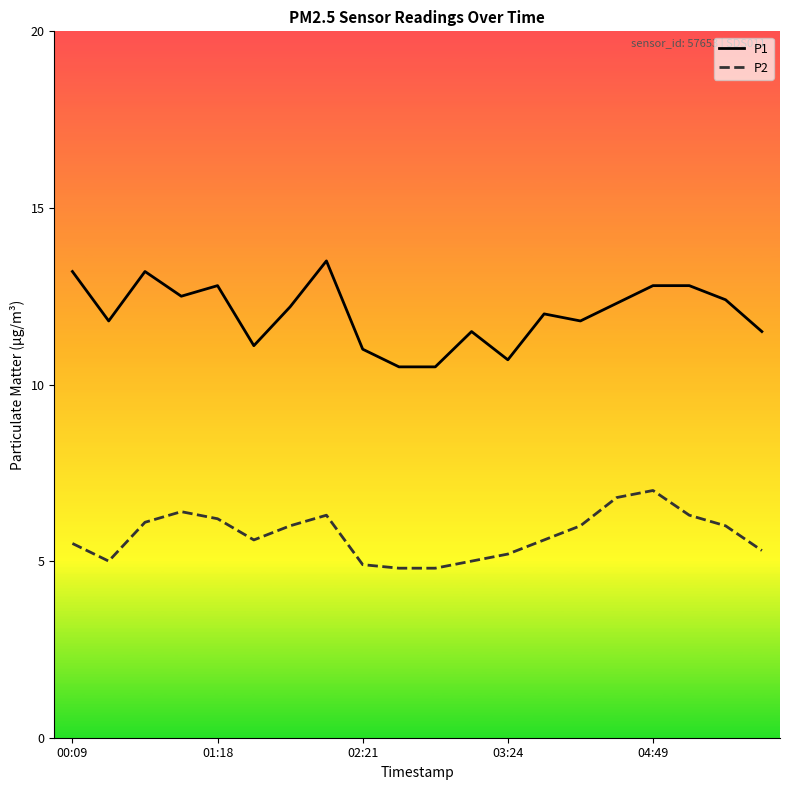

Which series has the largest total across all categories?

P1